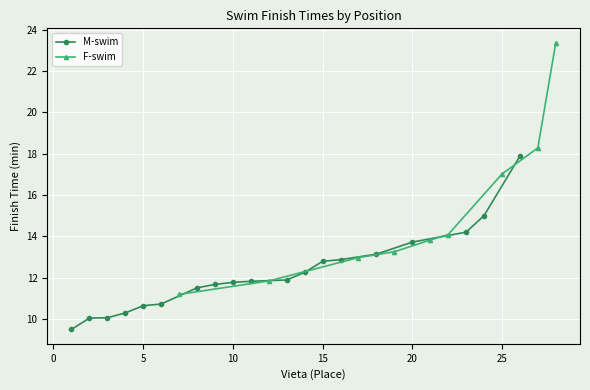

What is the highest value of the F-swim series?

23.4